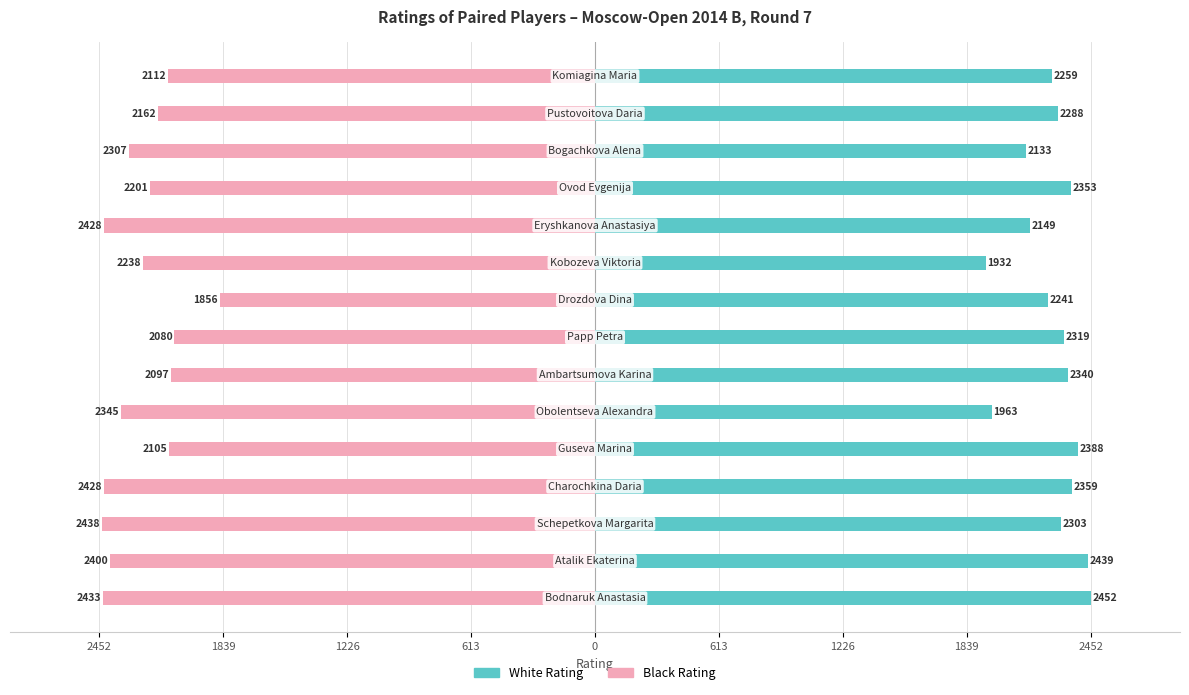

What is the difference between the second highest and minimum values in the White Rating series?

507